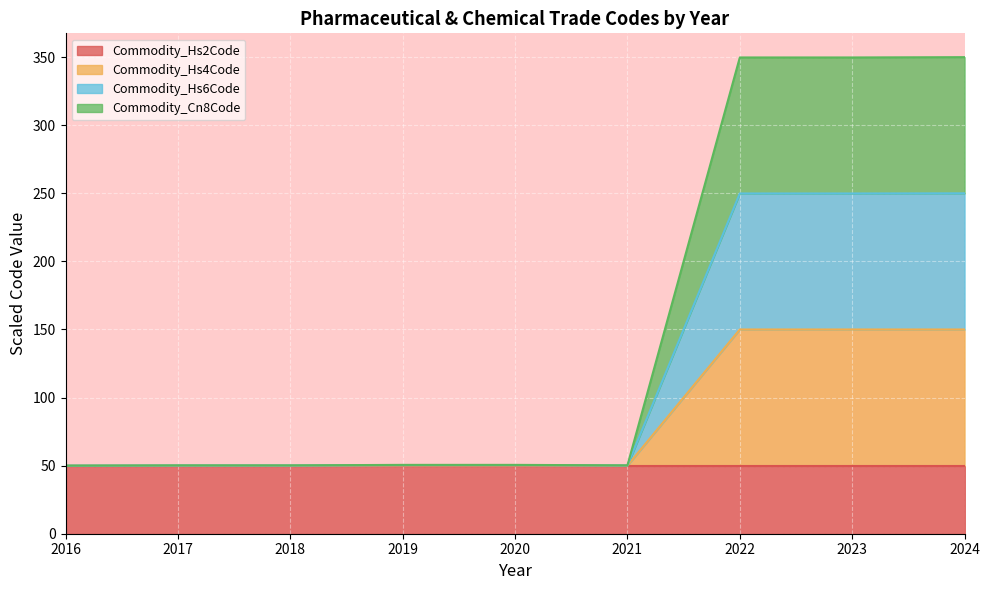

What is the value of the Commodity_Cn8Code point at the 6th from the left?

50.1